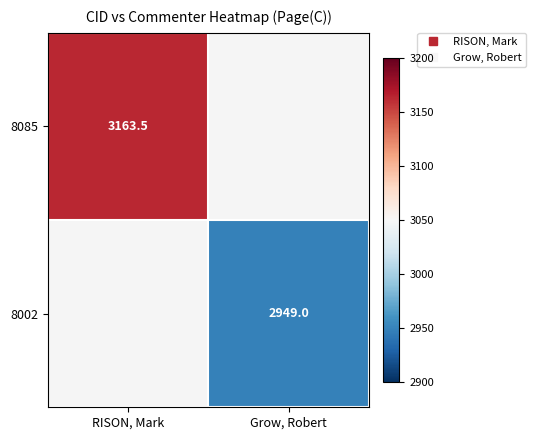

What is the maximum value shown in the chart?

3163.5